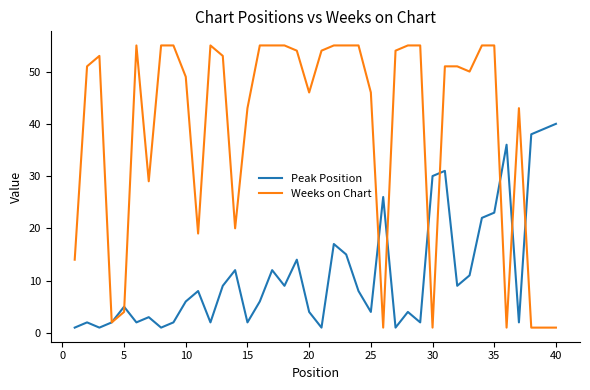

Which series has the largest total across all categories?

Weeks on Chart